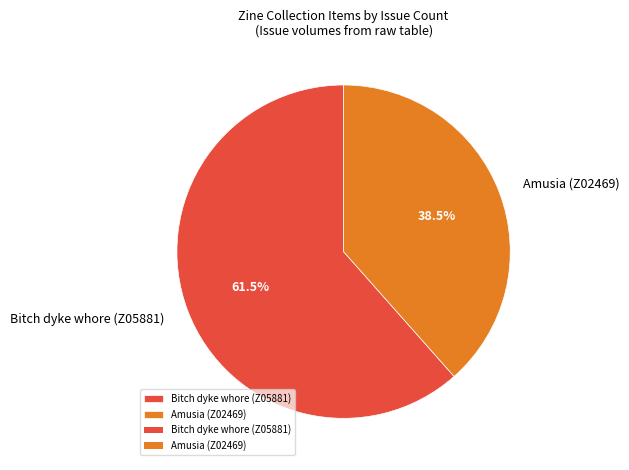

Which slice is the smallest?

Amusia (Z02469)